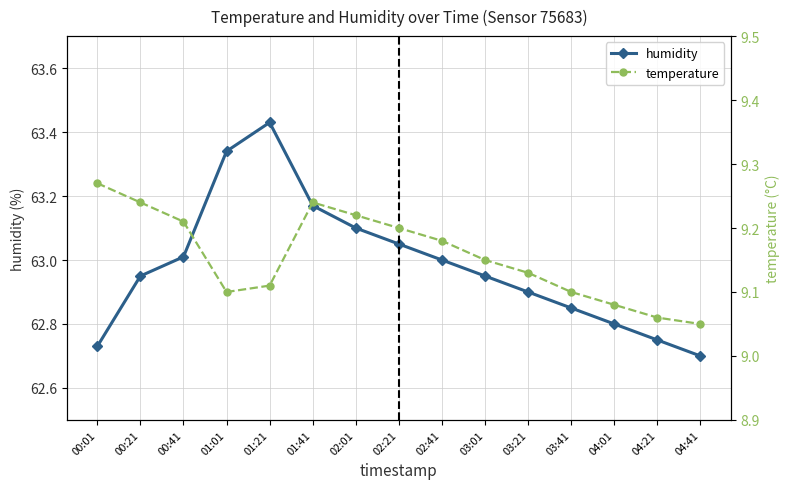

Is it true that humidity equals 62.7 at 04:41?

True